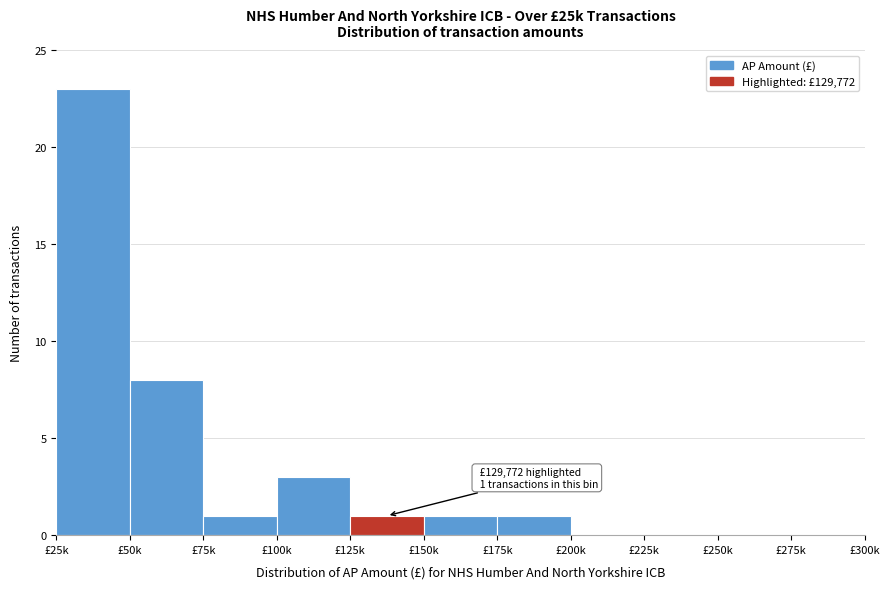

Reading right to left, list all the values displayed in this chart.

£275k=0	£250k=0	£225k=0	£200k=0	£175k=1	£150k=1	£125k=1	£100k=3	£75k=1	£50k=8	£25k=23